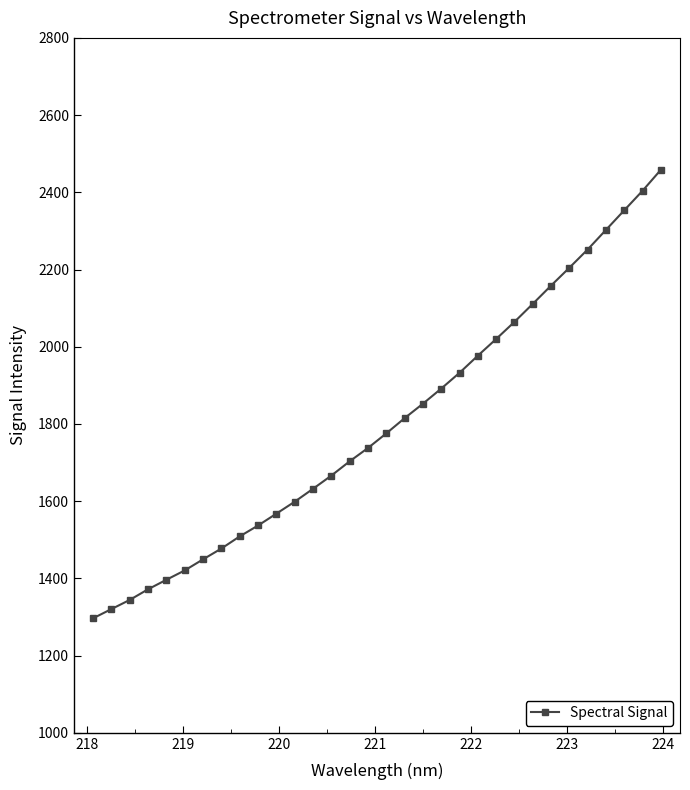

What is the value of the 23rd point from the left?

2020.1